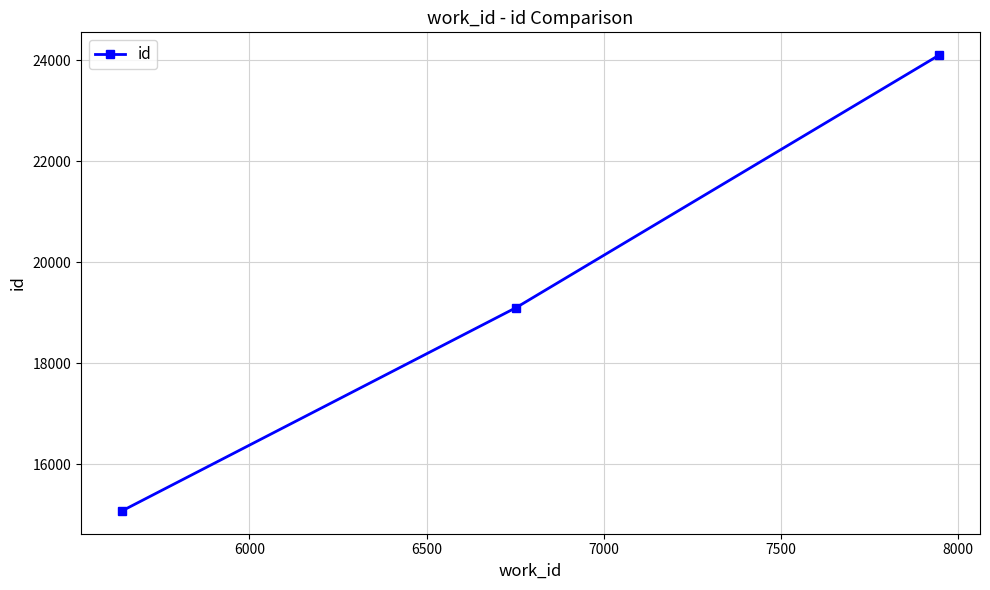

What is the average value?

19426